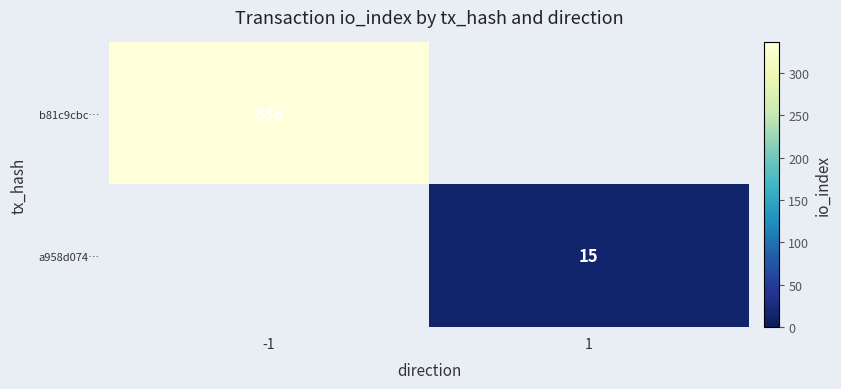

Is it true that b81c9cbc… equals 336 at -1?

True